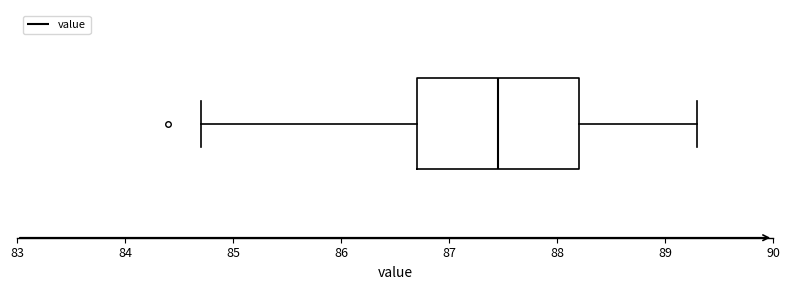

Where is the left edge of the box on the x-axis? The values are not printed on the chart, so give them approximately, as read against the axis.

86.7